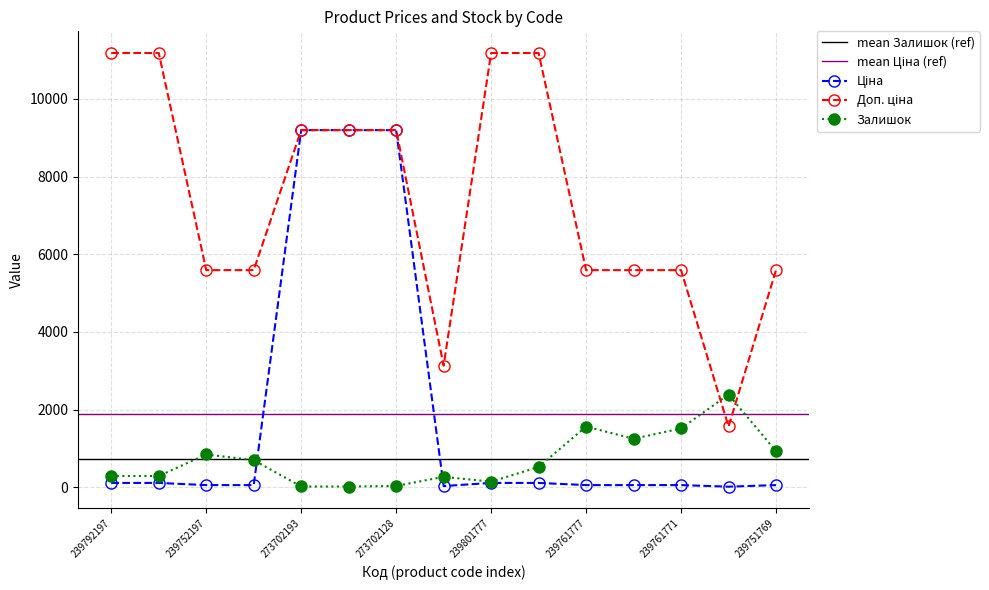

Where do Залишок and Доп. ціна first cross each other?

239761771 and 239761770